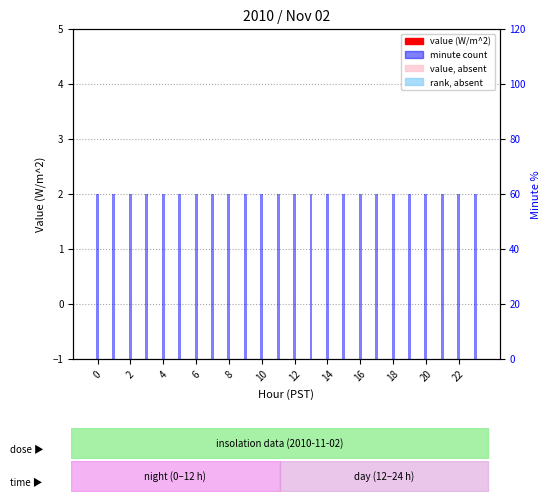

Are the bars grouped side by side (vs. stacked)?

Yes